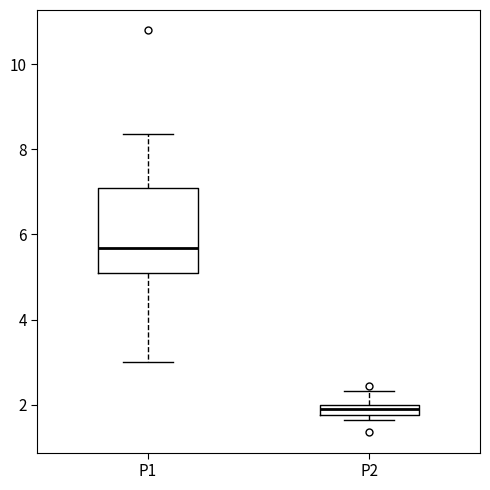

Which box's median line is the lowest?

P2